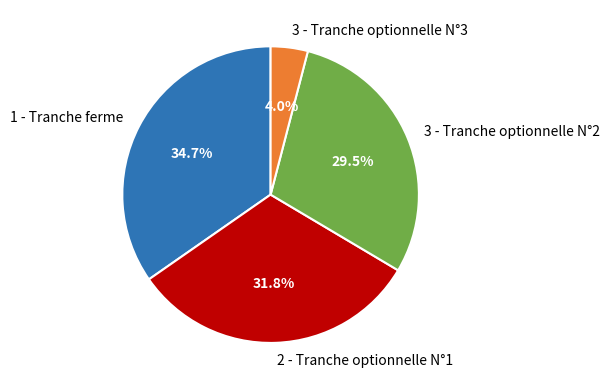

Between 3 - Tranche optionnelle N°2 and 1 - Tranche ferme, which is larger?

1 - Tranche ferme